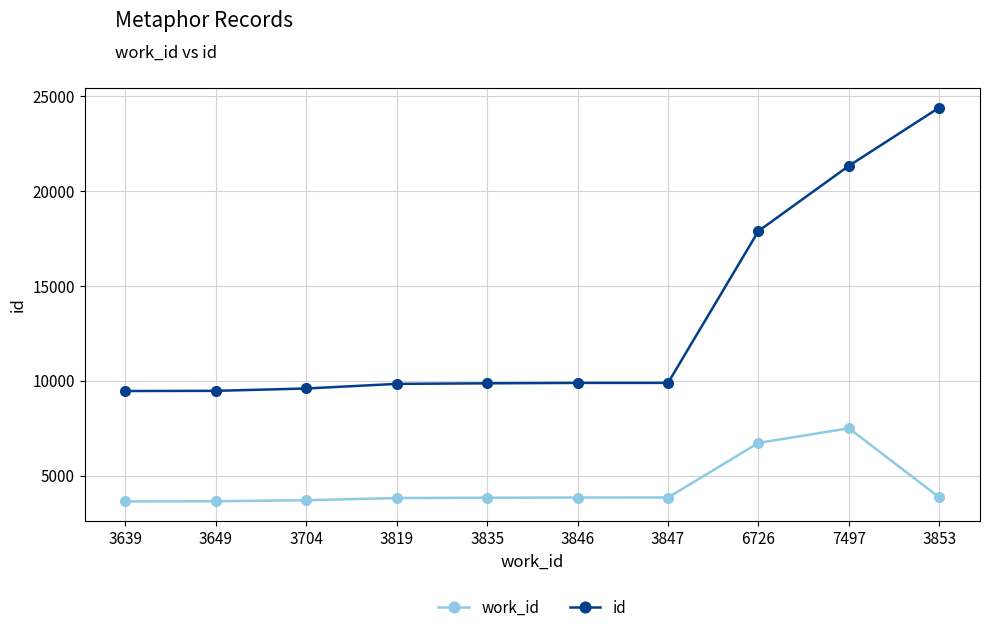

What is the difference between the maximum and minimum values in the work_id series?

3858